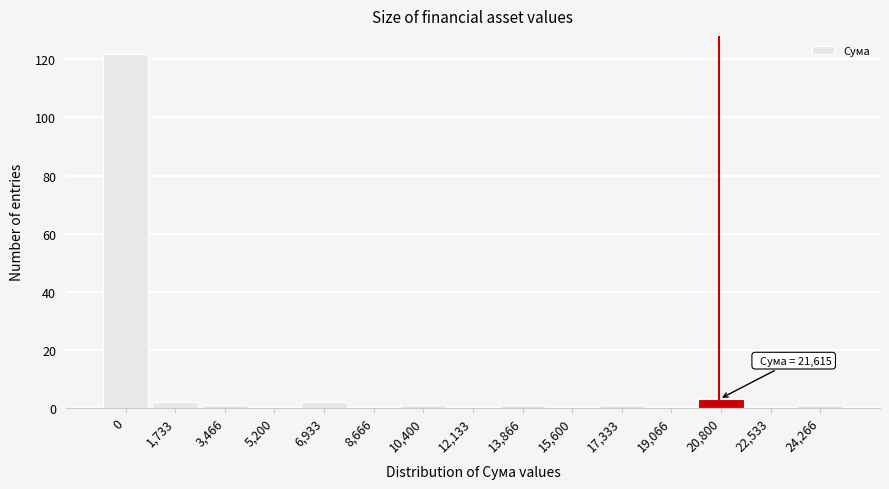

Reading left to right, transcribe all the data shown in this chart.

0=122	1,733=2	3,466=1	5,200=0	6,933=2	8,666=0	10,400=1	12,133=0	13,866=1	15,600=0	17,333=1	19,066=0	20,800=3	22,533=0	24,266=1